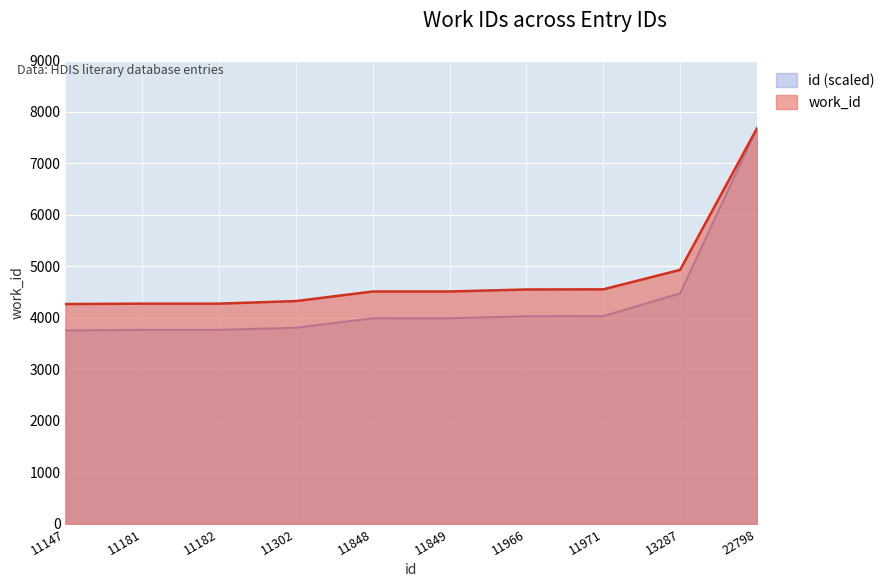

Reading left to right, what are all the values shown in this chart?

work_id: 11147=4269.0	11181=4277.0	11182=4277.0	11302=4327.0	11848=4513.0	11849=4513.0	11966=4552.0	11971=4555.0	13287=4933.0	22798=7682.0
id: 11147=3756.1	11181=3767.5	11182=3767.9	11302=3808.3	11848=3992.3	11849=3992.6	11966=4032.1	11971=4033.7	13287=4477.2	22798=7682.0